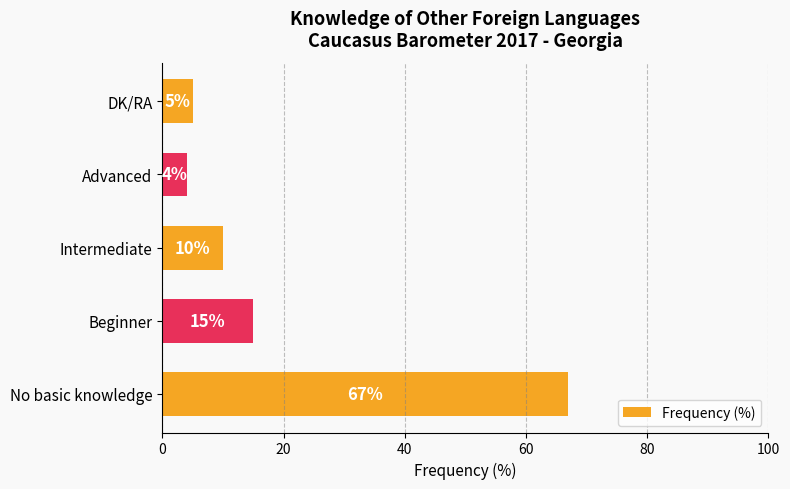

What is the difference between the values at Intermediate and Beginner?

5